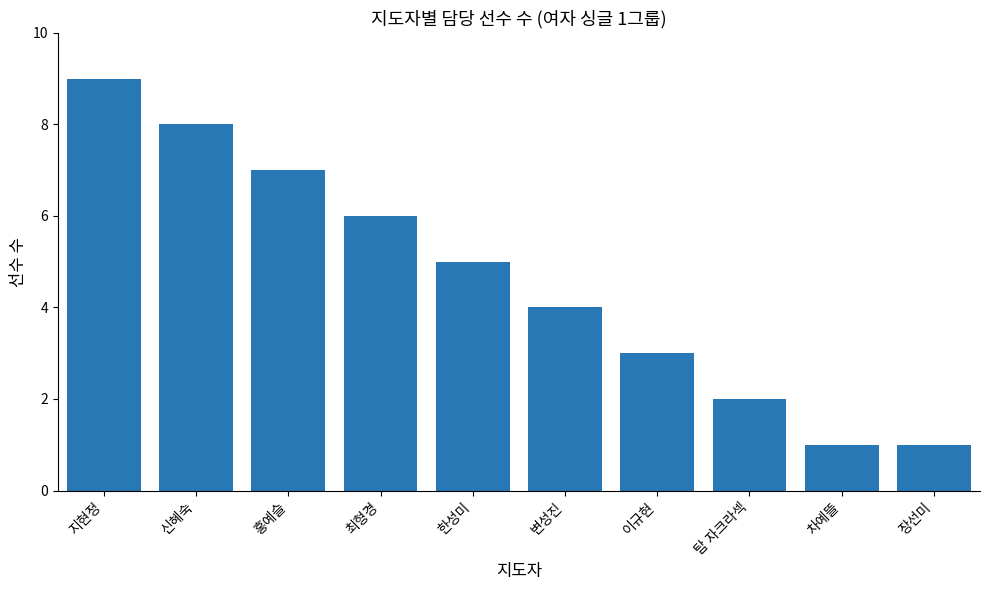

What is the minimum value shown in the chart?

1